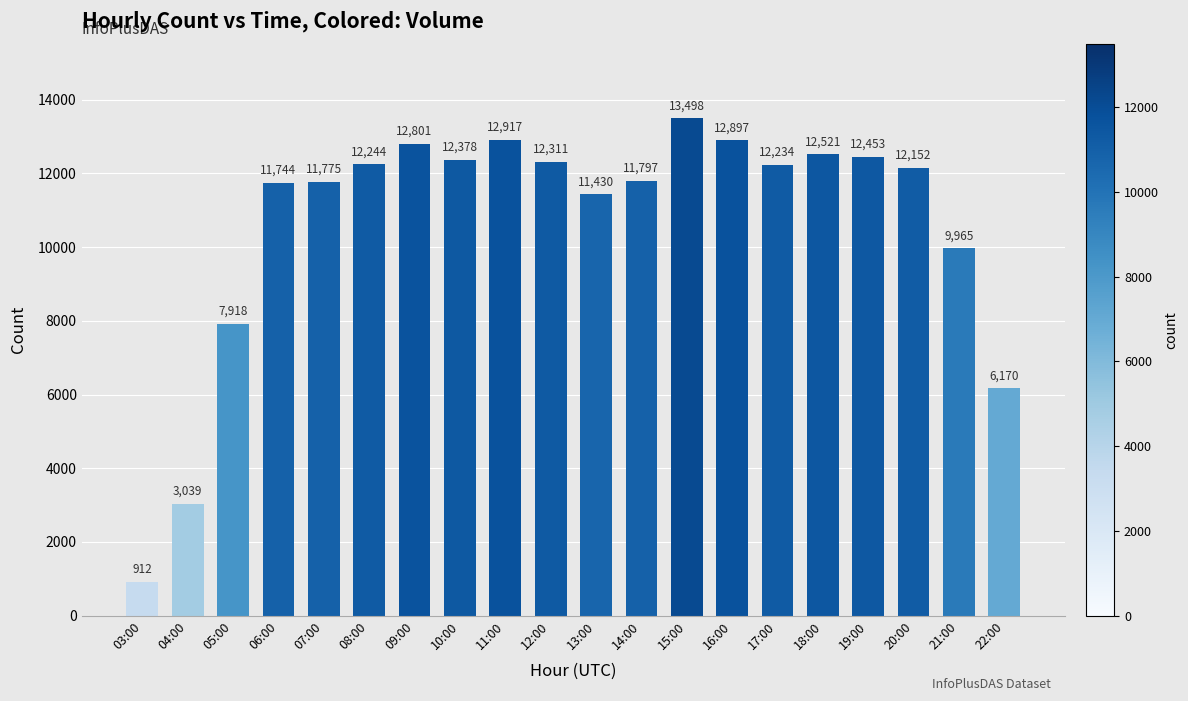

Reading left to right, transcribe all the data shown in this chart.

03:00=912	04:00=3039	05:00=7918	06:00=11744	07:00=11775	08:00=12244	09:00=12801	10:00=12378	11:00=12917	12:00=12311	13:00=11430	14:00=11797	15:00=13498	16:00=12897	17:00=12234	18:00=12521	19:00=12453	20:00=12152	21:00=9965	22:00=6170